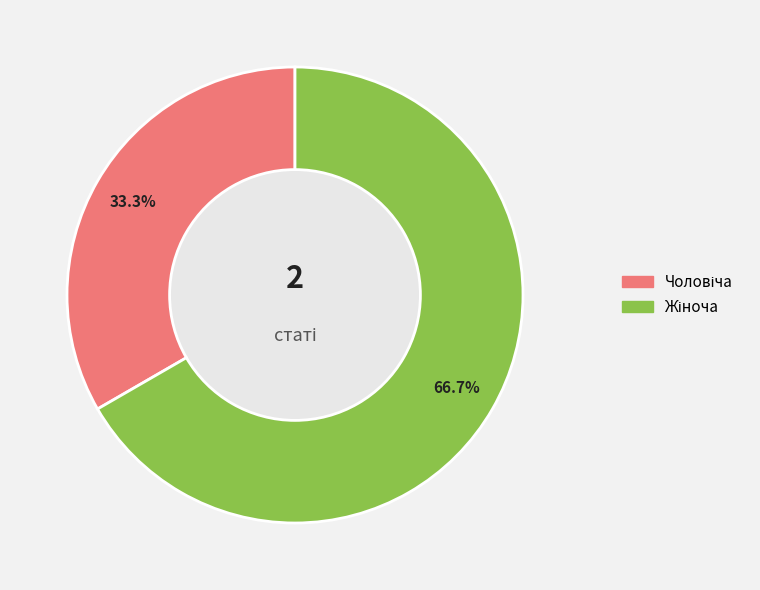

How many slices are in this pie chart?

2